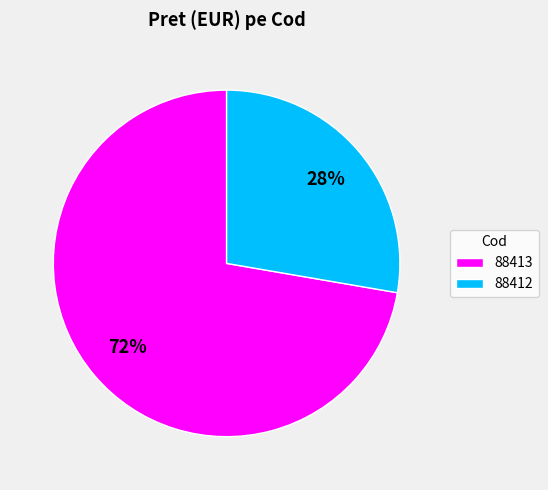

How many segments does this pie chart have?

2